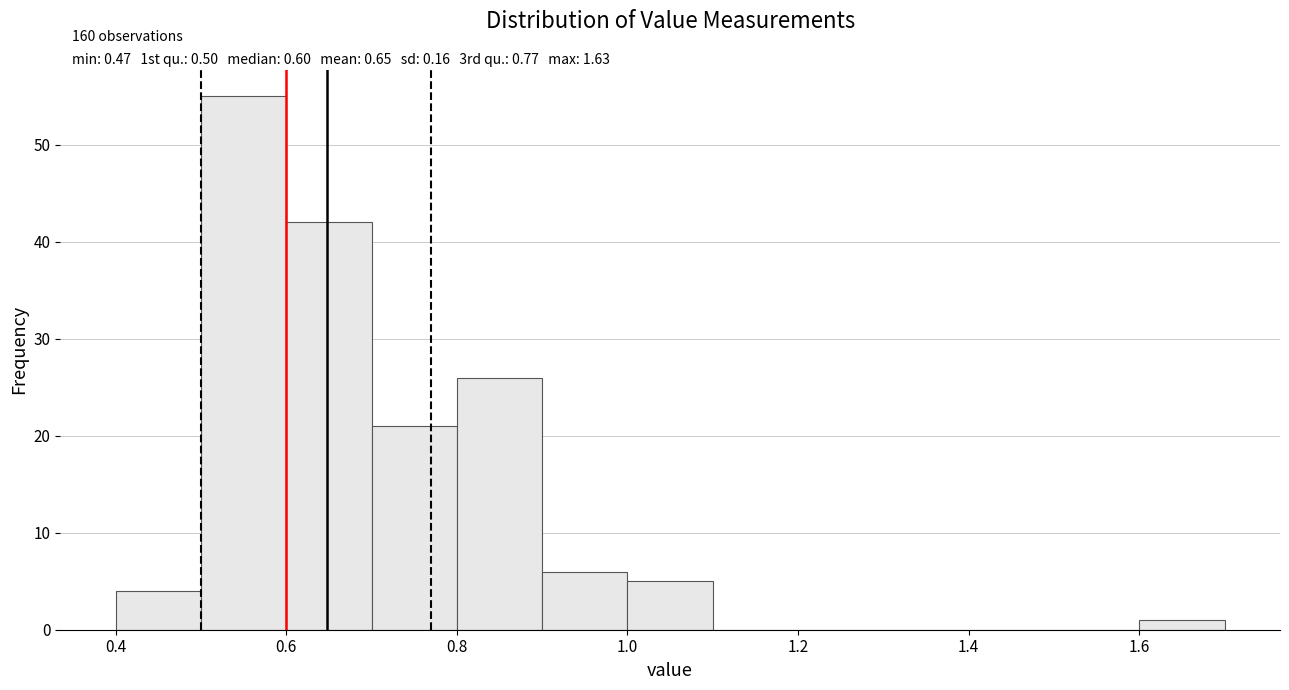

Over which range of the x-axis is the bar tallest?

0.5 to 0.6